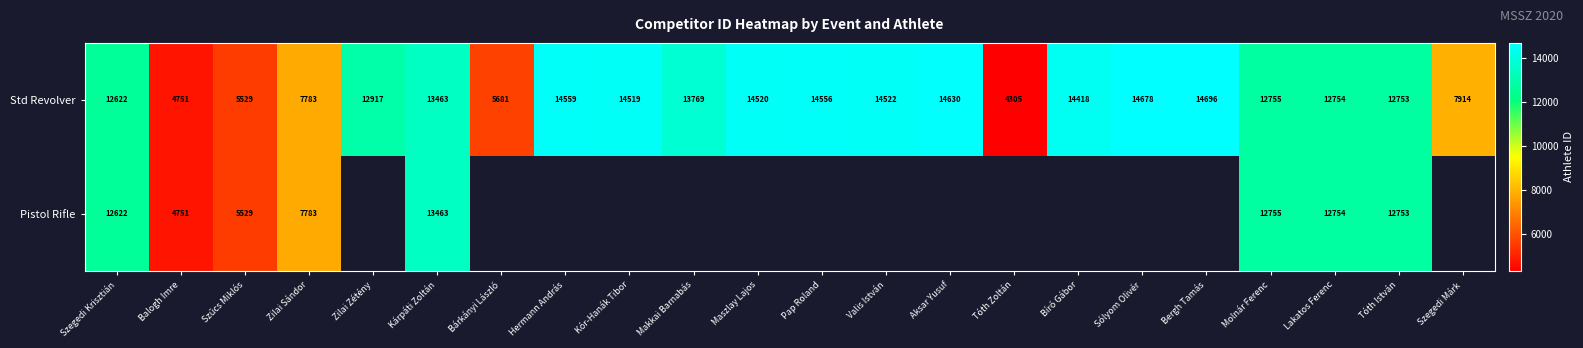

Between Kór-Hanák Tibor and Zilai Zétény, which is larger?

Kór-Hanák Tibor